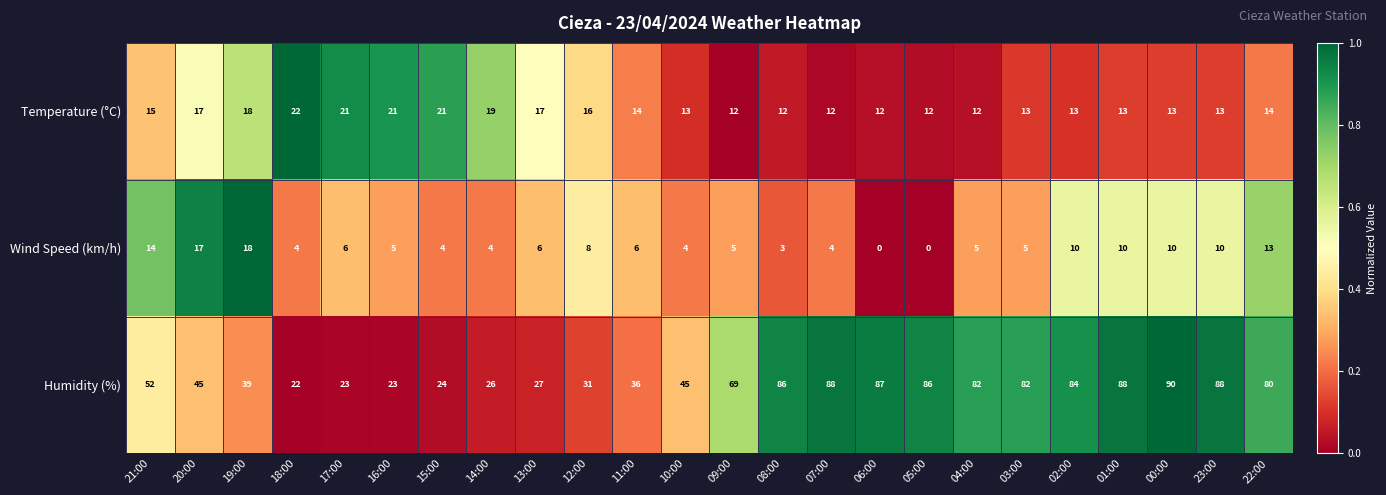

Is it true that Temperature (°C) equals 13 at 10:00?

True